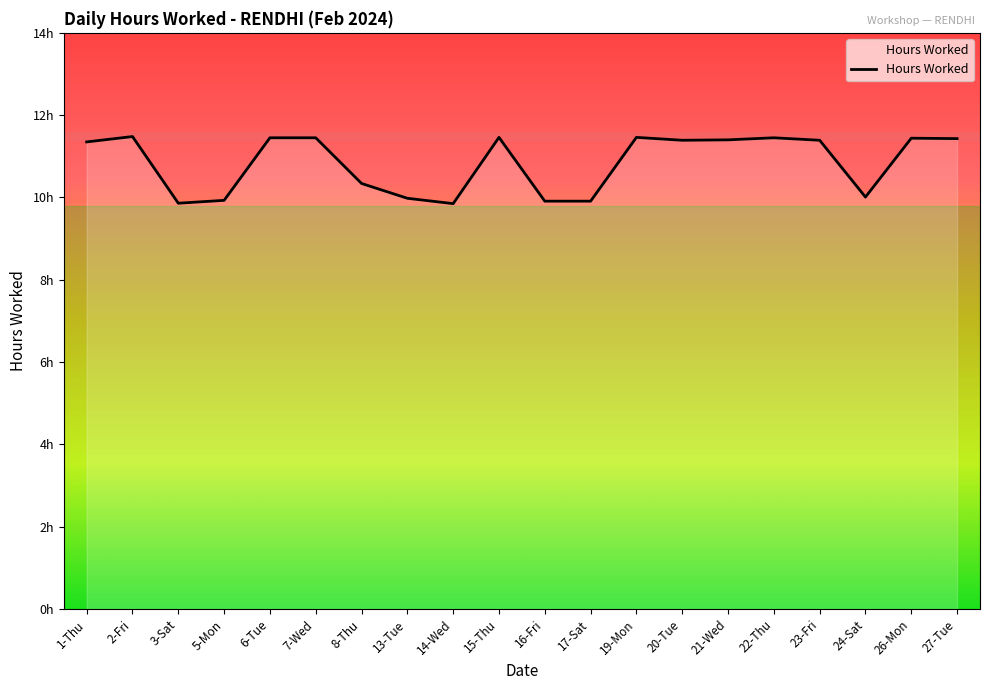

Which label corresponds to the largest value in the chart?

2-Fri